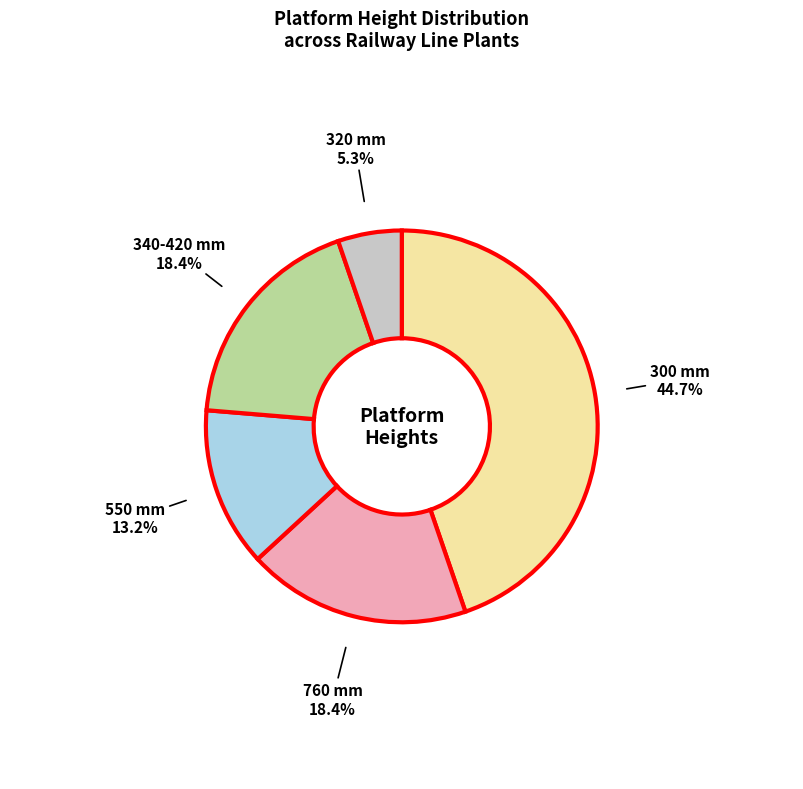

Is there a majority slice in this chart?

No